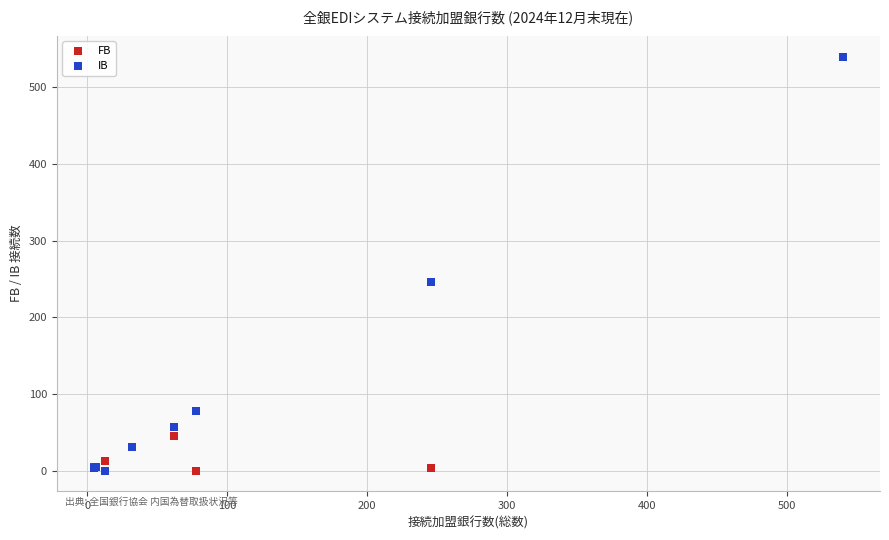

Across all series, what Y value is closest to 270?

246